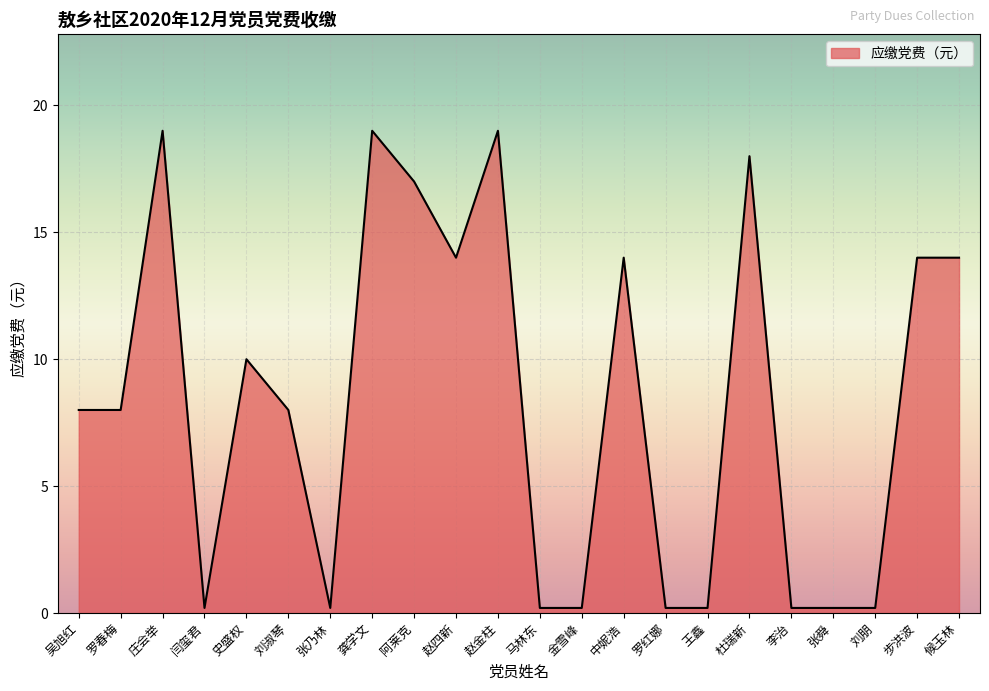

What position from the right is 阿莱克?

14